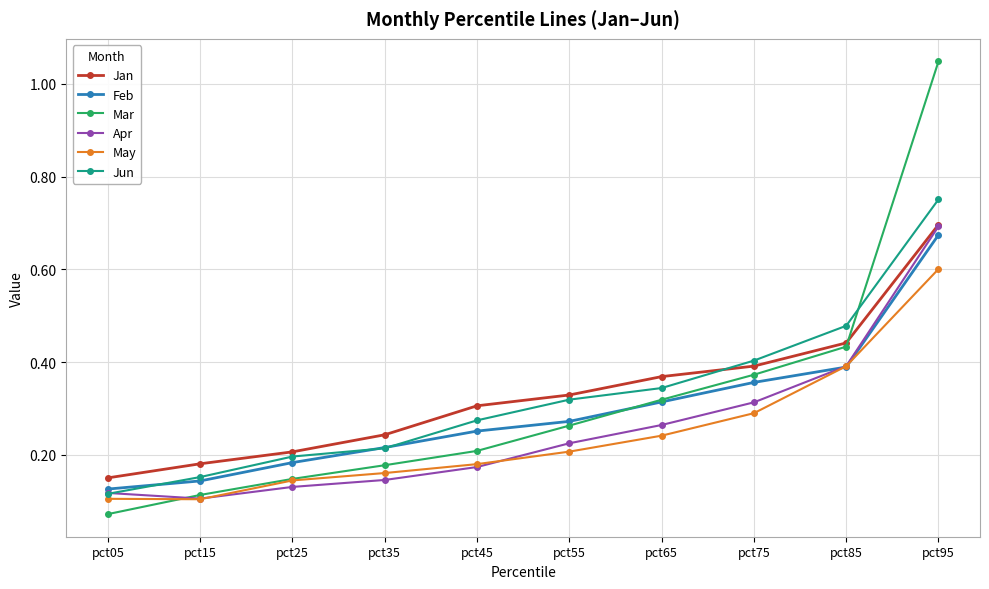

Count the number of data series in this chart.

6